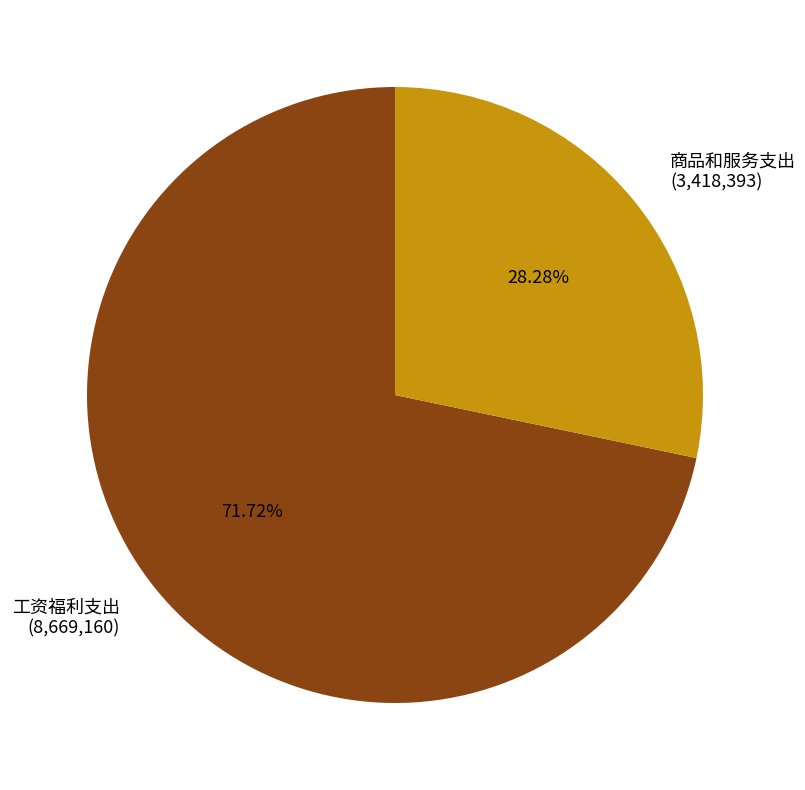

Does any single category account for the majority?

Yes